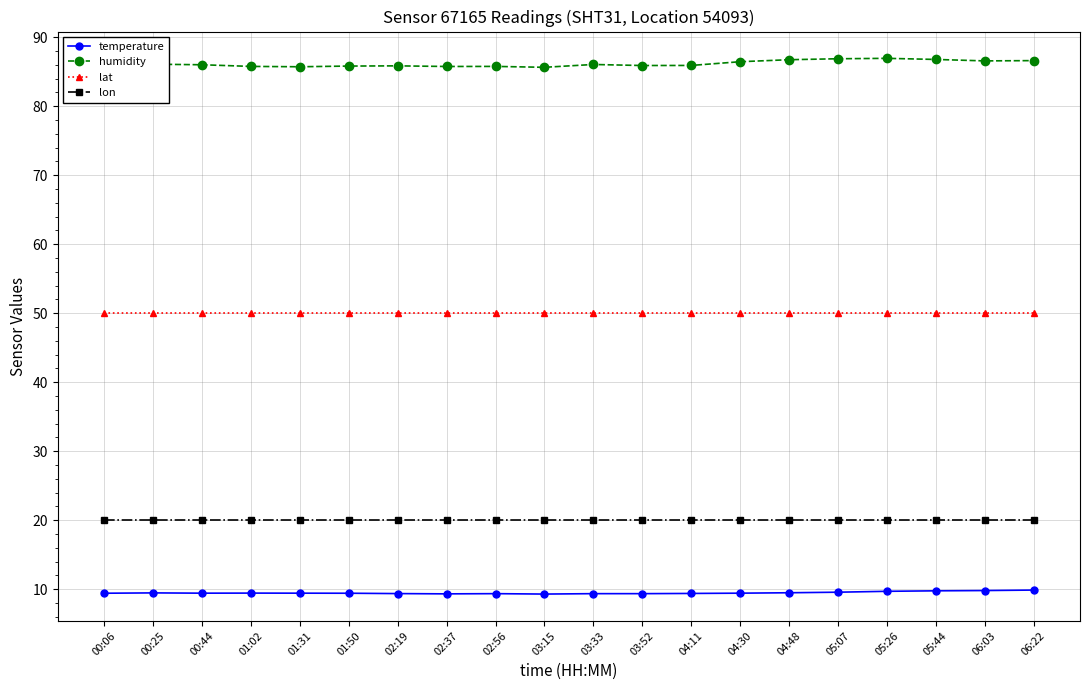

What is the difference between the highest and lowest values at 02:19?

76.5